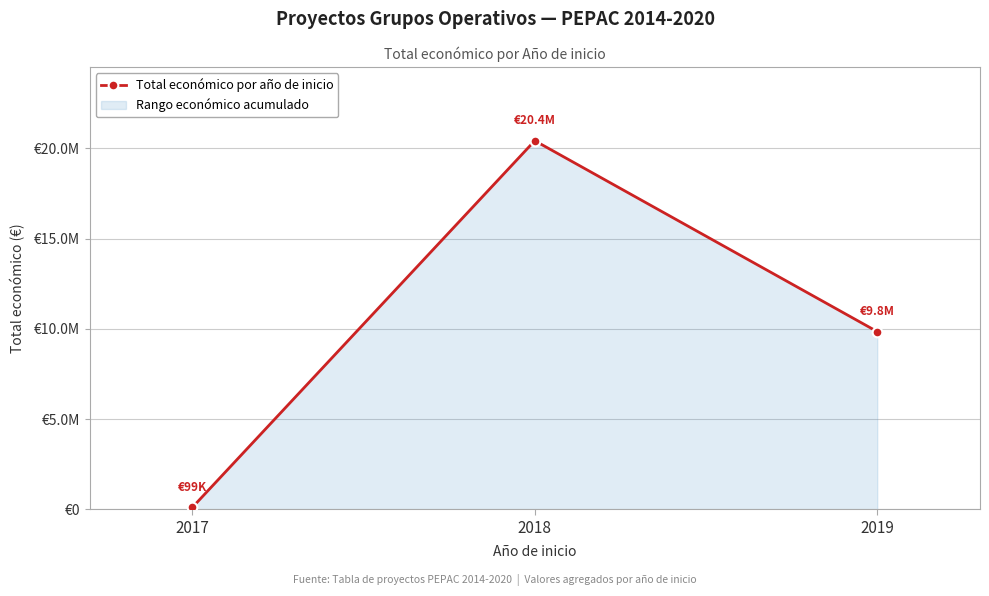

Where is the data nearest to the value 10265359?

2019